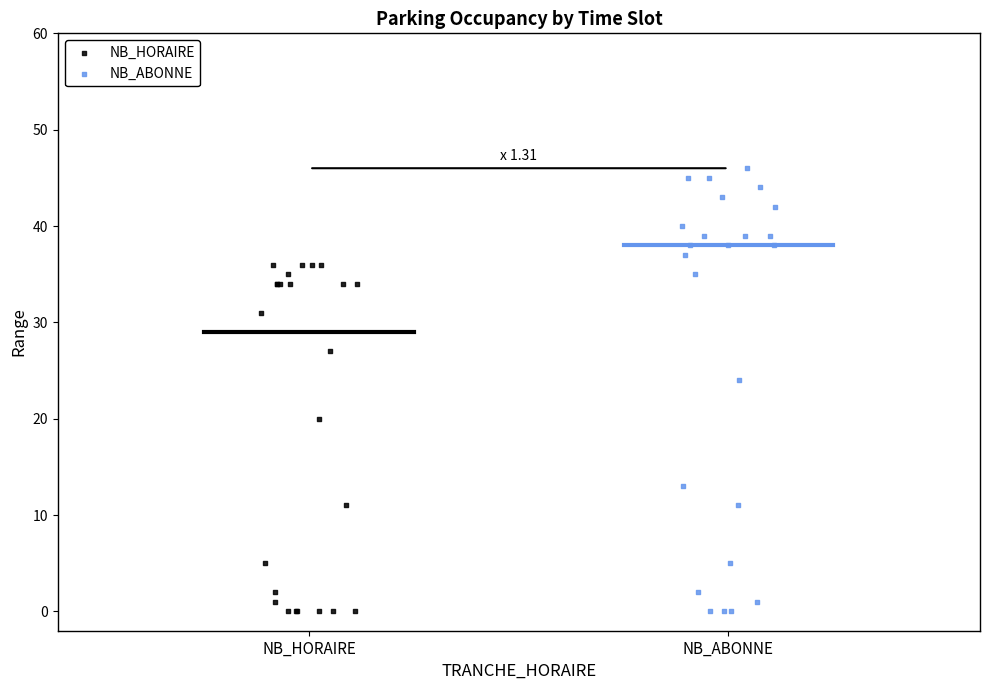

Which series has the largest Y range (max minus min)?

NB_ABONNE